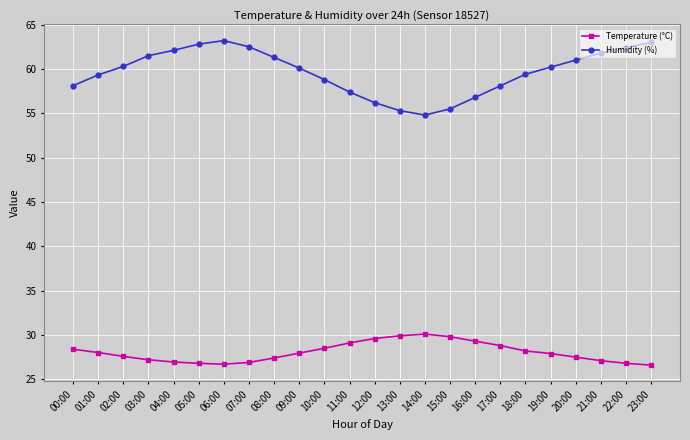

Where does the Humidity (%) series first go above 60?

02:00